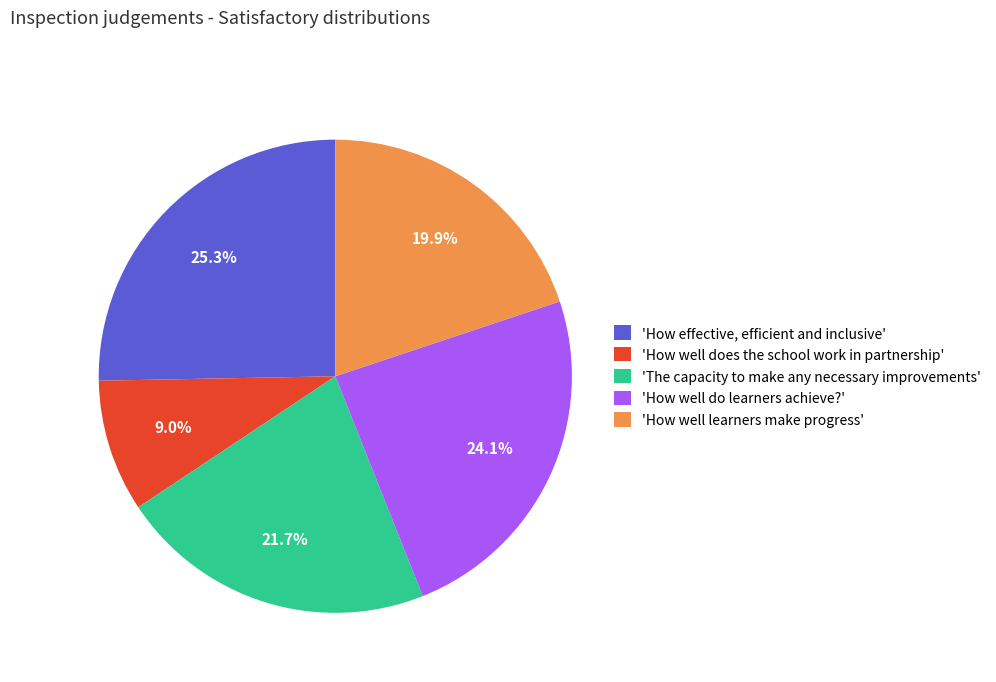

Does 'How effective, efficient and inclusive' account for over 50% of the chart?

No